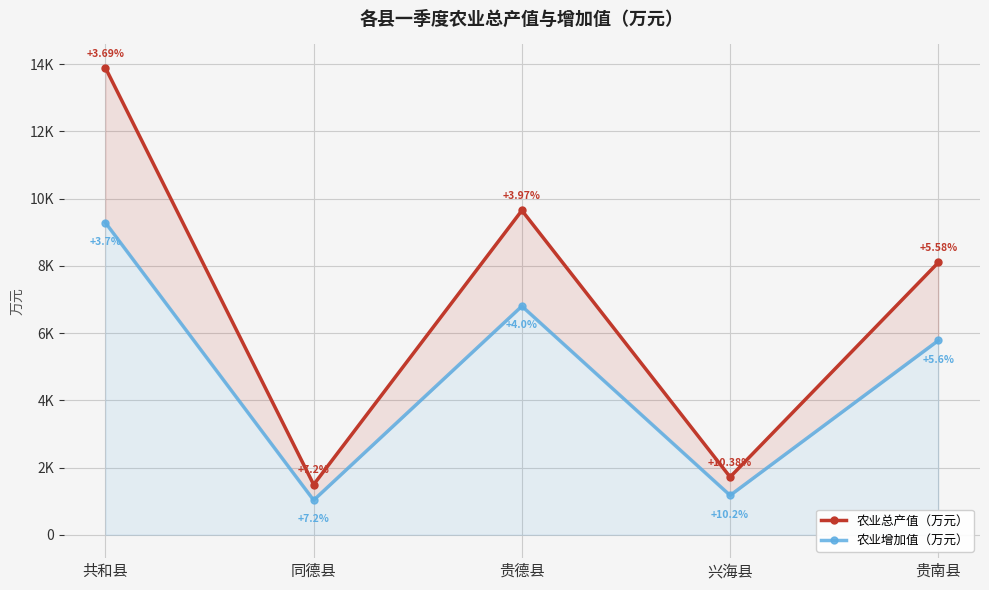

What is the difference between the 农业增加值（万元） values at 共和县 and 同德县?

8256